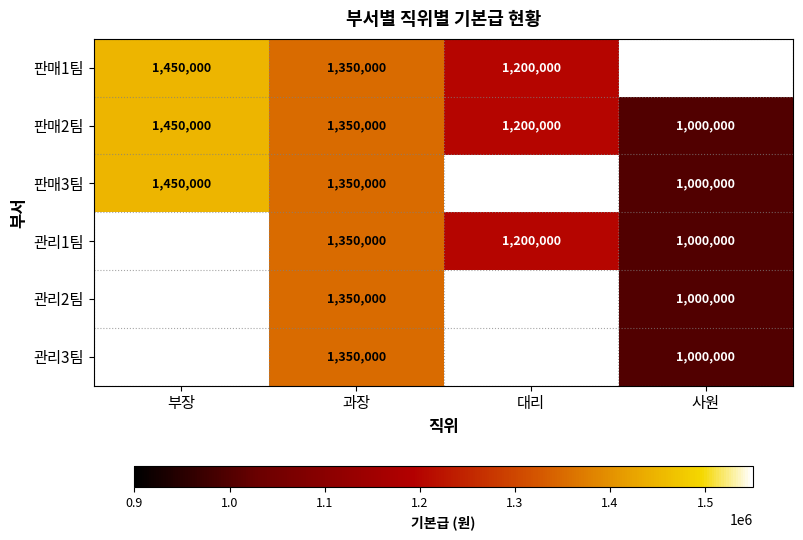

Where is 판매2팀 nearest to the value 1225000?

대리